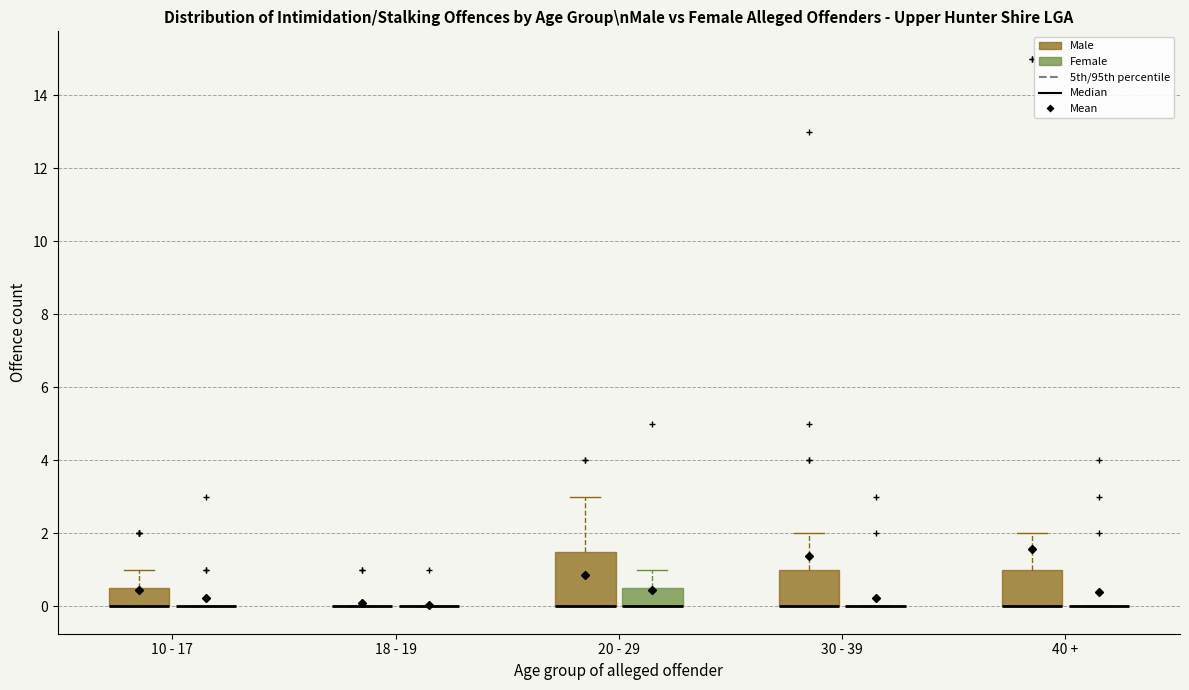

Reading left to right, read every box against the y-axis: the position of its median line, the range the box covers, and the ends of its whiskers. The values are not printed on the chart, so give them approximately, as read against the axis.

10 - 17 (Male): median 0.0 (drawn on the box's lower edge), box 0.0 to 0.6, whiskers 0.0 to 1.0
10 - 17 (Female): box collapsed to a line at 0.0, whiskers 0.0 to 0.0
18 - 19 (Male): box collapsed to a line at 0.0, whiskers 0.0 to 0.0
18 - 19 (Female): box collapsed to a line at 0.0, whiskers 0.0 to 0.0
20 - 29 (Male): median 0.0 (drawn on the box's lower edge), box 0.0 to 1.6, whiskers 0.0 to 3.0
20 - 29 (Female): median 0.0 (drawn on the box's lower edge), box 0.0 to 0.6, whiskers 0.0 to 1.0
30 - 39 (Male): median 0.0 (drawn on the box's lower edge), box 0.0 to 1.0, whiskers 0.0 to 2.0
30 - 39 (Female): box collapsed to a line at 0.0, whiskers 0.0 to 0.0
40 + (Male): median 0.0 (drawn on the box's lower edge), box 0.0 to 1.0, whiskers 0.0 to 2.0
40 + (Female): box collapsed to a line at 0.0, whiskers 0.0 to 0.0